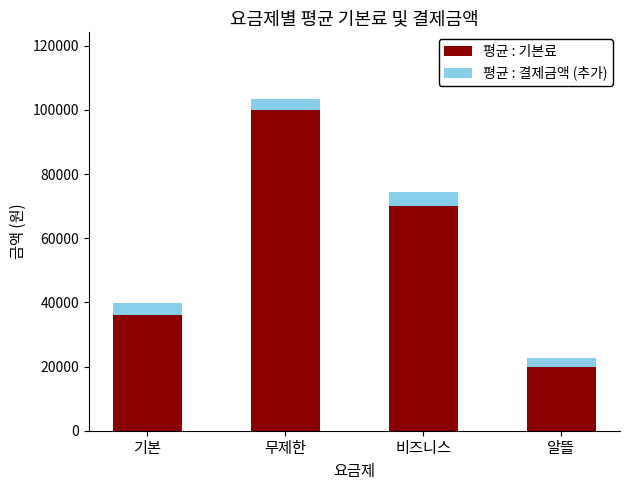

The 평균 : 기본료 series shows 32071 at 알뜰. True or false?

False